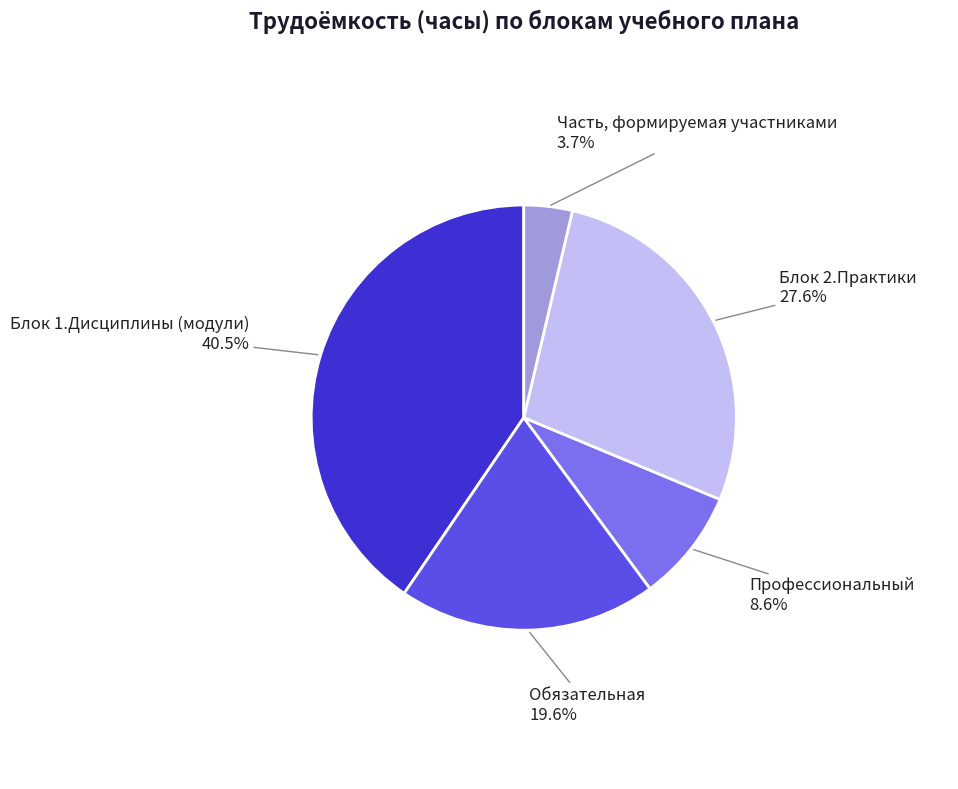

Rank the categories by value from lowest to highest.

Часть, формируемая участниками, Профессиональный, Обязательная, Блок 2.Практики, Блок 1.Дисциплины (модули)